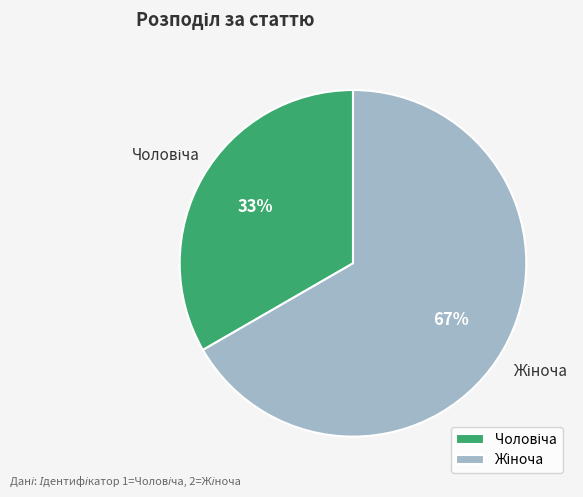

Is there any slice that represents more than half of the pie?

Yes